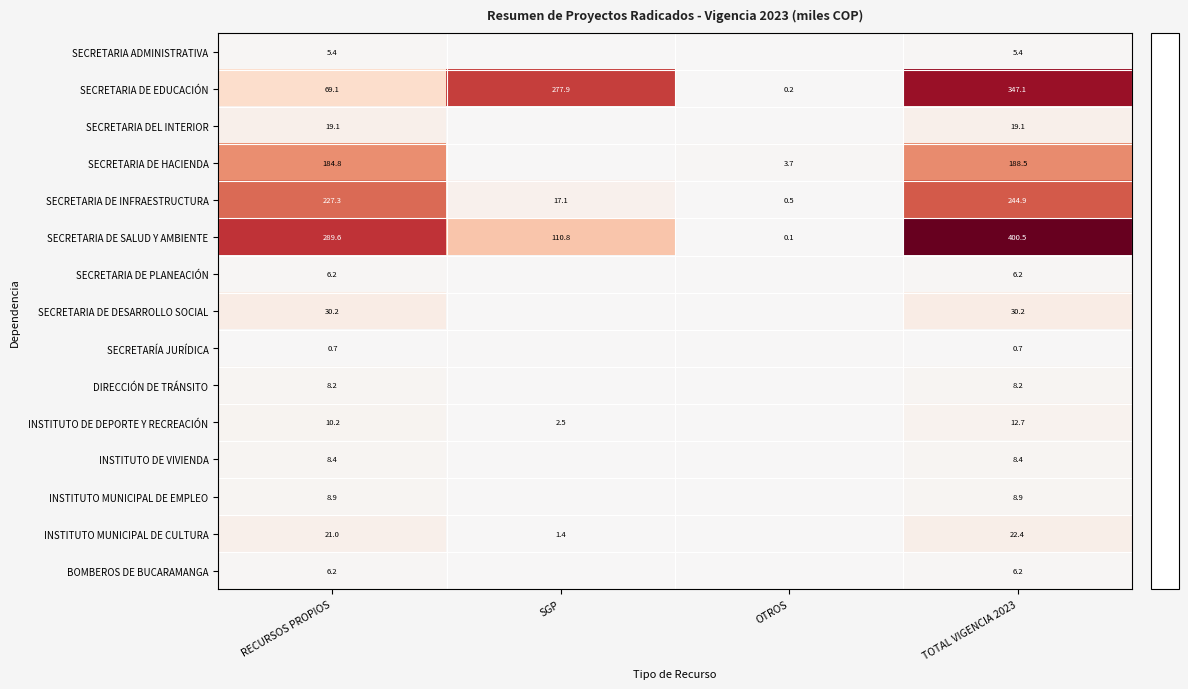

What is the total value across all series at RECURSOS PROPIOS?

895.3